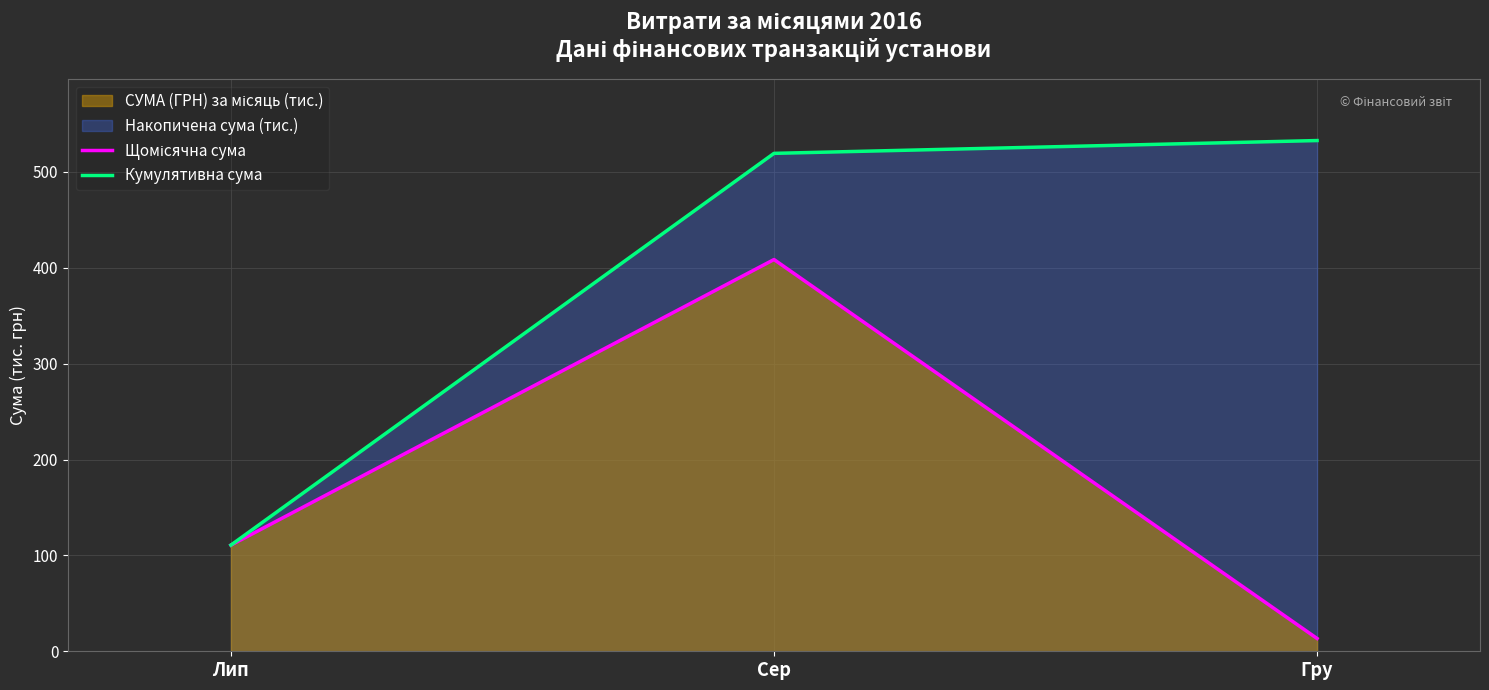

What is the sum of the Кумулятивна сума values at Сер and Гру?

1052.1